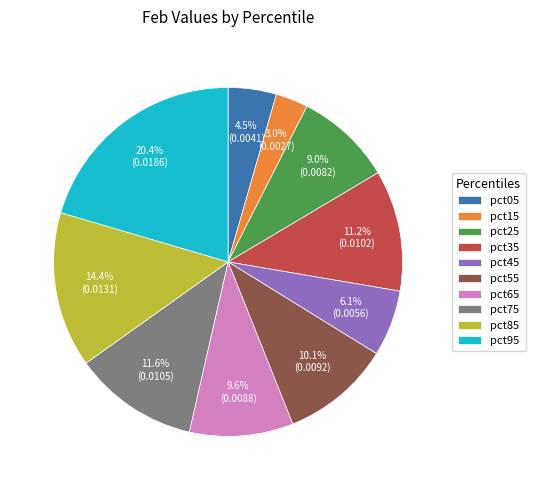

Which slice is the largest?

pct95